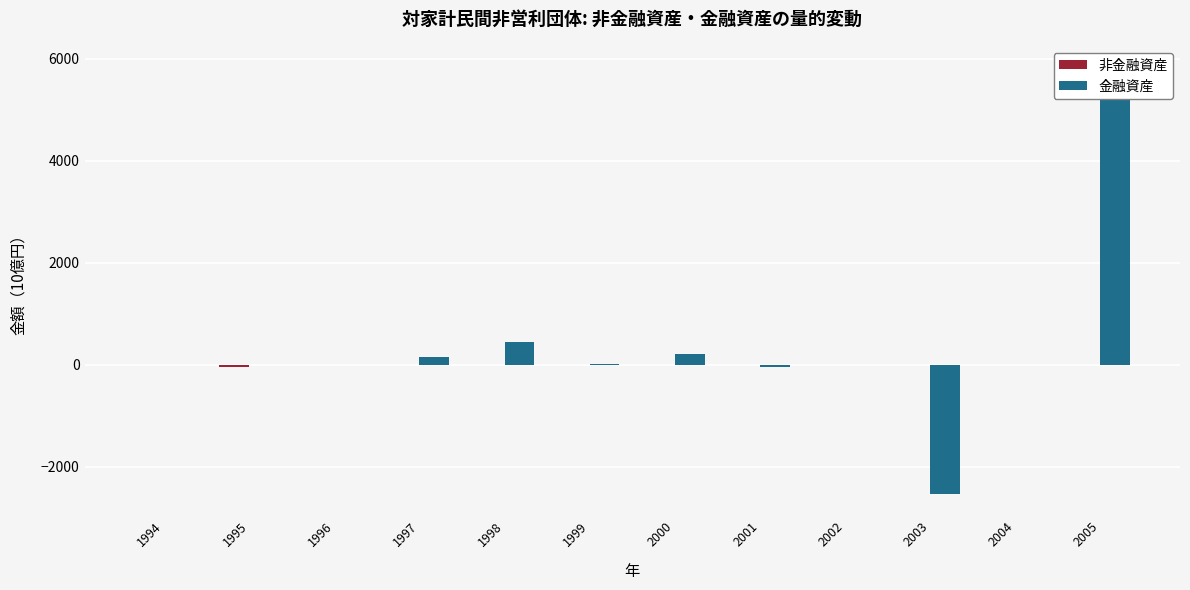

What is the average value of the 金融資産 series?

341.5